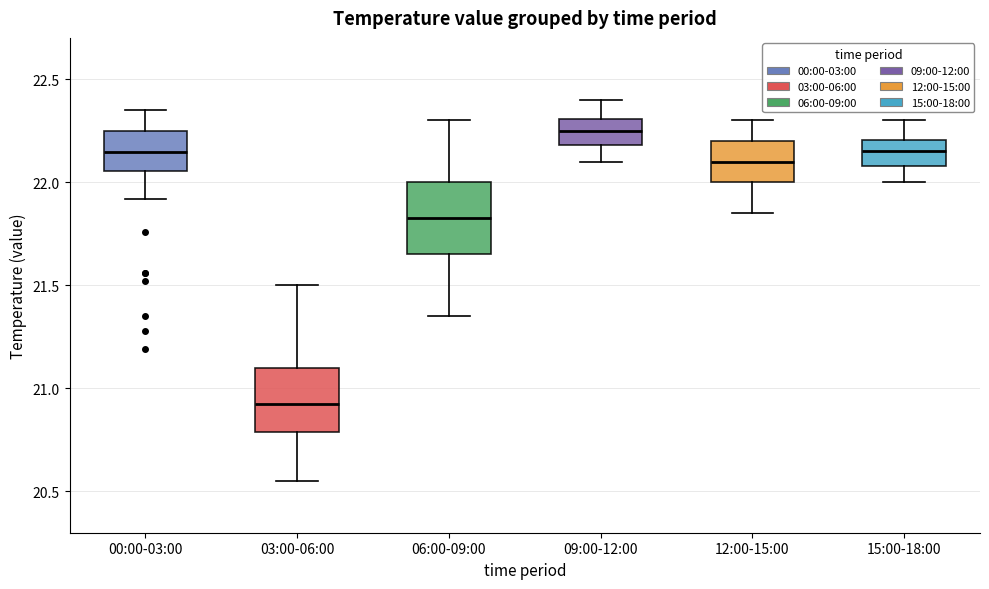

Reading left to right, transcribe this box plot: for each box, give where its median line is, the range the box spans, and where its two whiskers end, as read against the y-axis. The values are not printed on the chart, so give them approximately, as read against the axis.

00:00-03:00: median 22.15, box 22.05 to 22.25, whiskers 21.90 to 22.35
03:00-06:00: median 20.95, box 20.80 to 21.10, whiskers 20.55 to 21.50
06:00-09:00: median 21.85, box 21.65 to 22.00, whiskers 21.35 to 22.30
09:00-12:00: median 22.25, box 22.20 to 22.30, whiskers 22.10 to 22.40
12:00-15:00: median 22.10, box 22.00 to 22.20, whiskers 21.85 to 22.30
15:00-18:00: median 22.15, box 22.10 to 22.20, whiskers 22.00 to 22.30